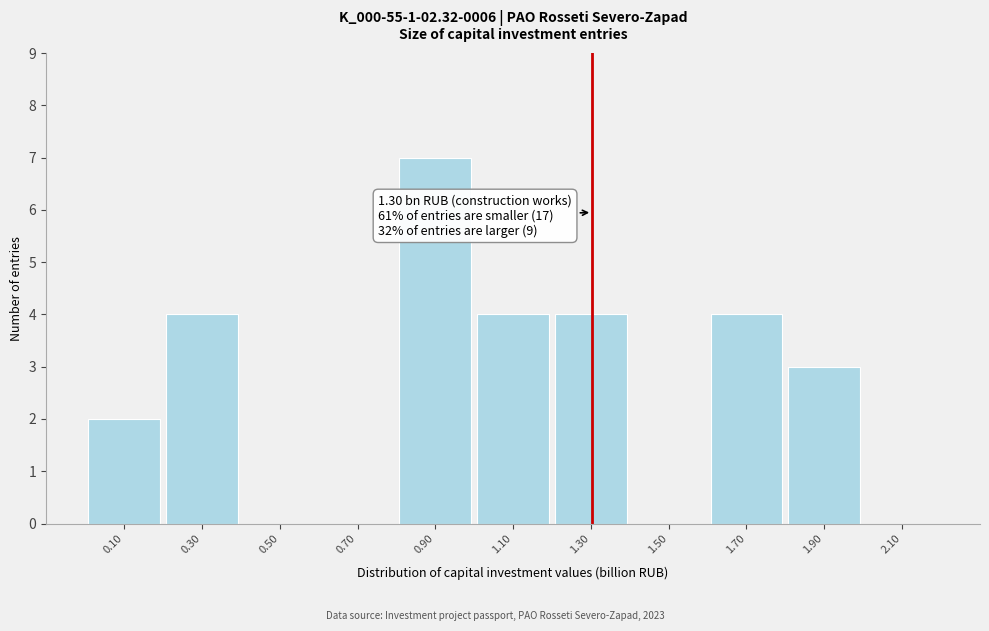

Which range on the x-axis has the tallest bar?

0.8 to 1.0